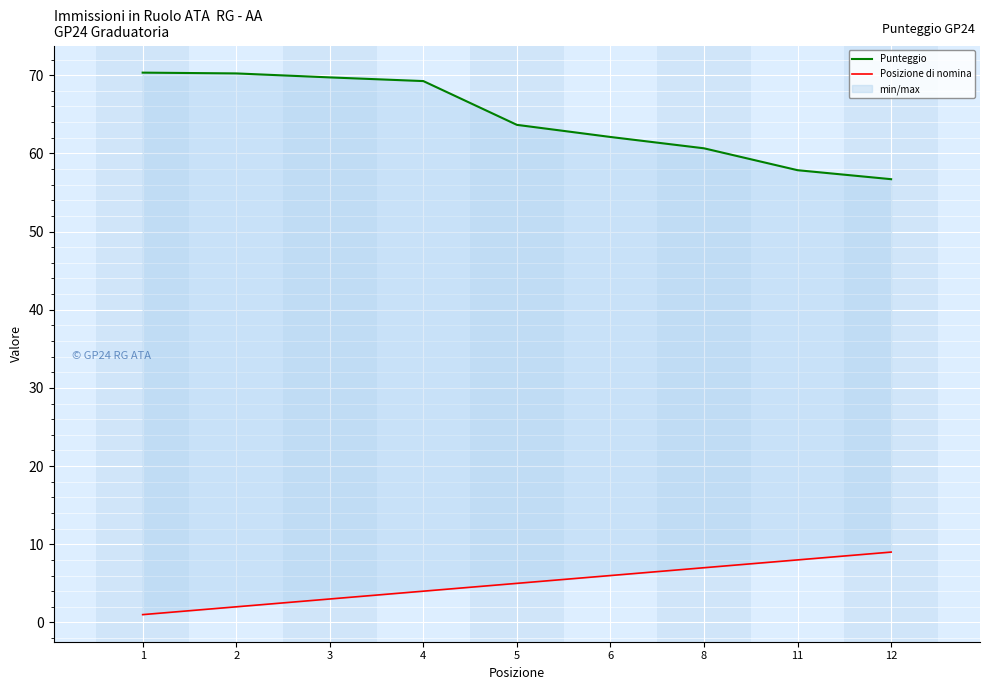

How many data points in Posizione di nomina are less than 5?

4